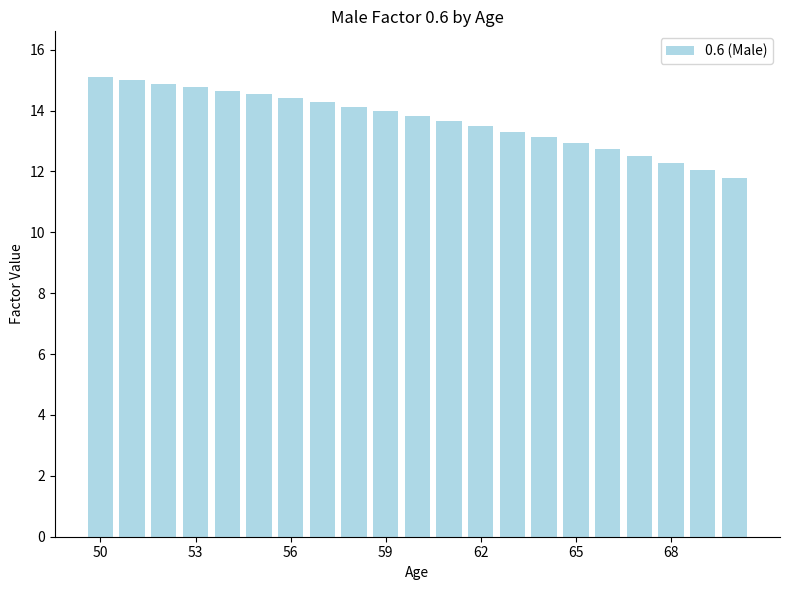

Reading left to right, list all the values displayed in this chart.

15.1	15.0	14.9	14.8	14.7	14.5	14.4	14.3	14.1	14.0	13.8	13.7	13.5	13.3	13.1	12.9	12.7	12.5	12.3	12.0	11.8